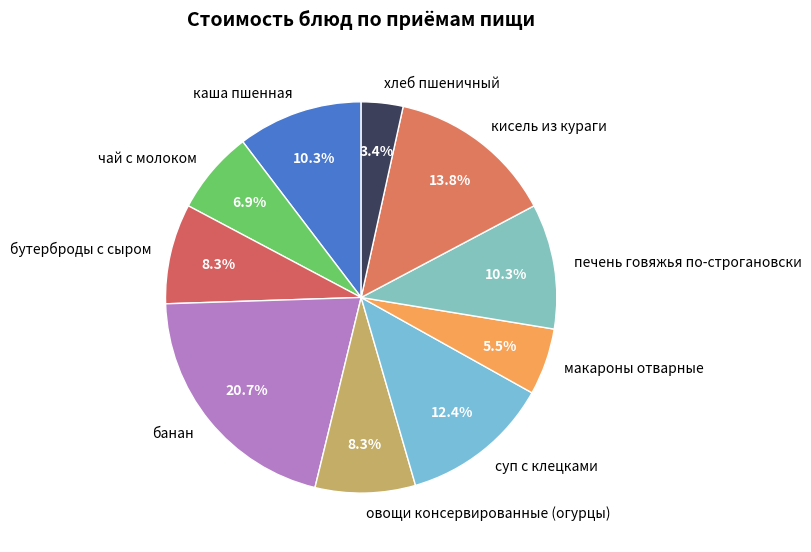

The банан slice represents 21% of the pie. True or false?

True